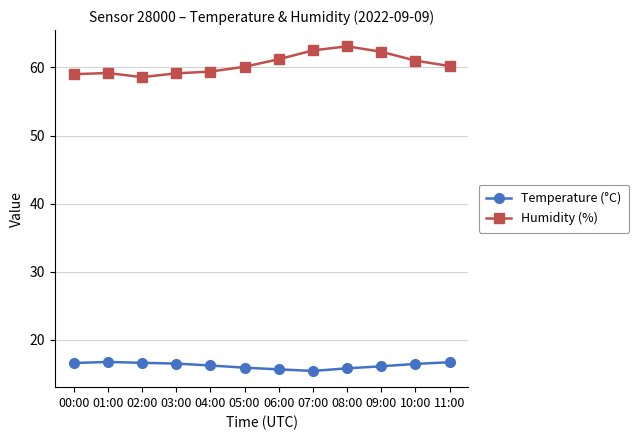

What is the highest value of the Temperature (°C) series?

16.7